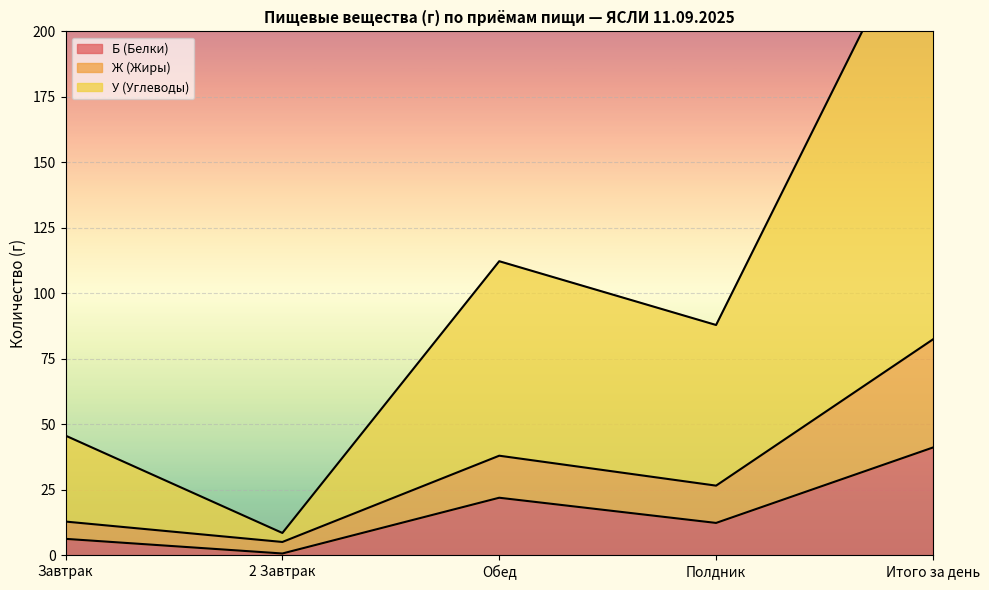

How many data points does each series have?

5